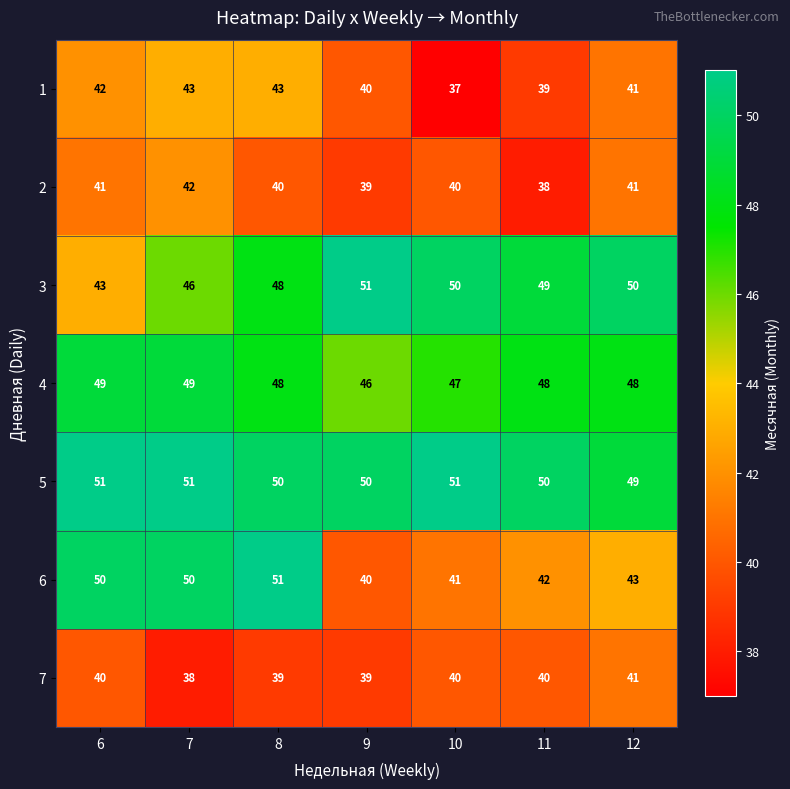

What is the minimum value shown in the chart?

37